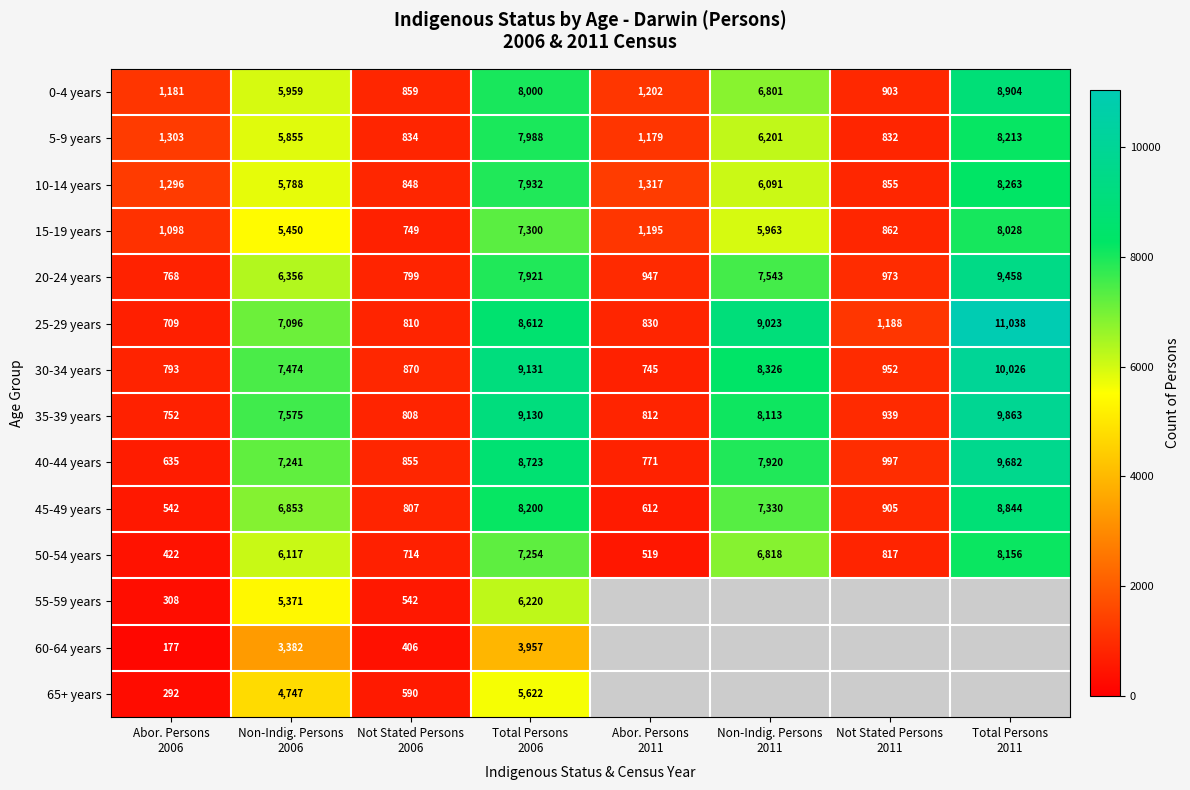

What is the average value of the 5-9 years series?

4051